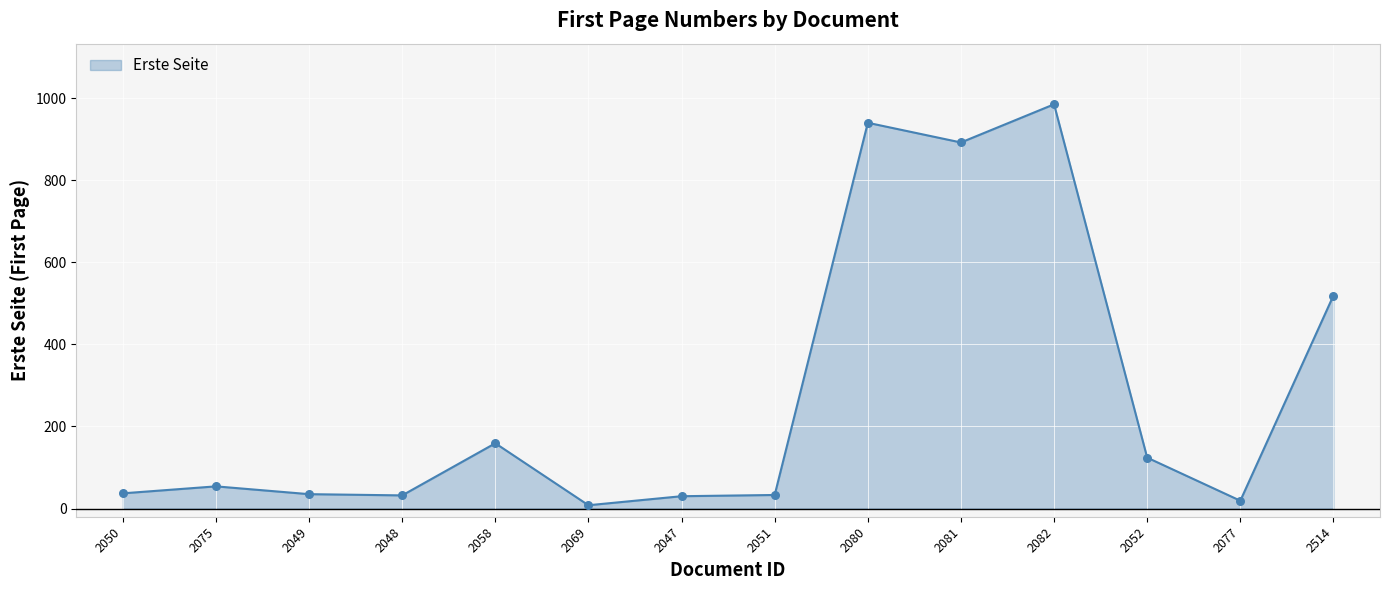

Approximately how many times larger is the value at 2082 compared to 2049?

28.1